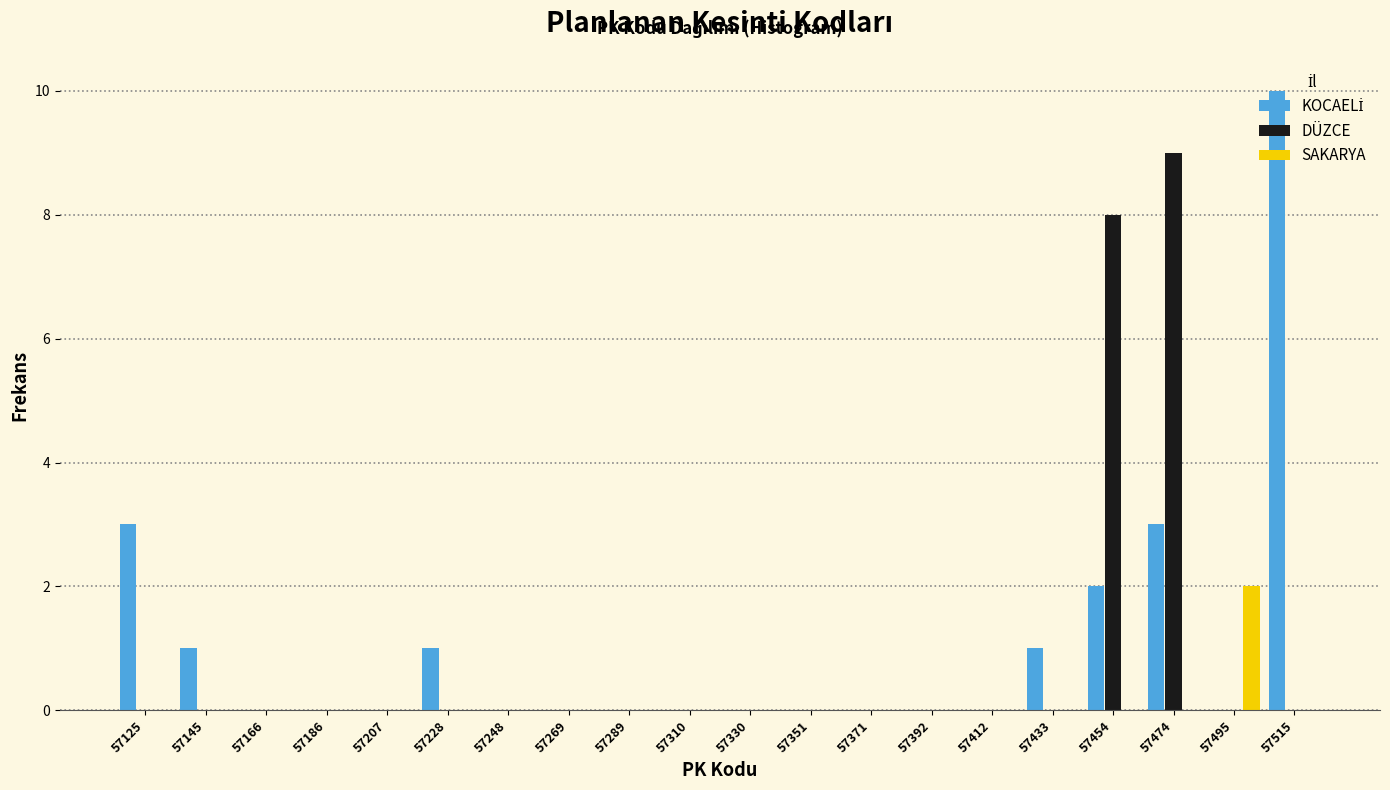

What is the height of the DÜZCE bar covering 57465 to 57485 on the x-axis? Neither the bar edges nor the heights are printed on the chart, so give them approximately, as read against the axes.

9